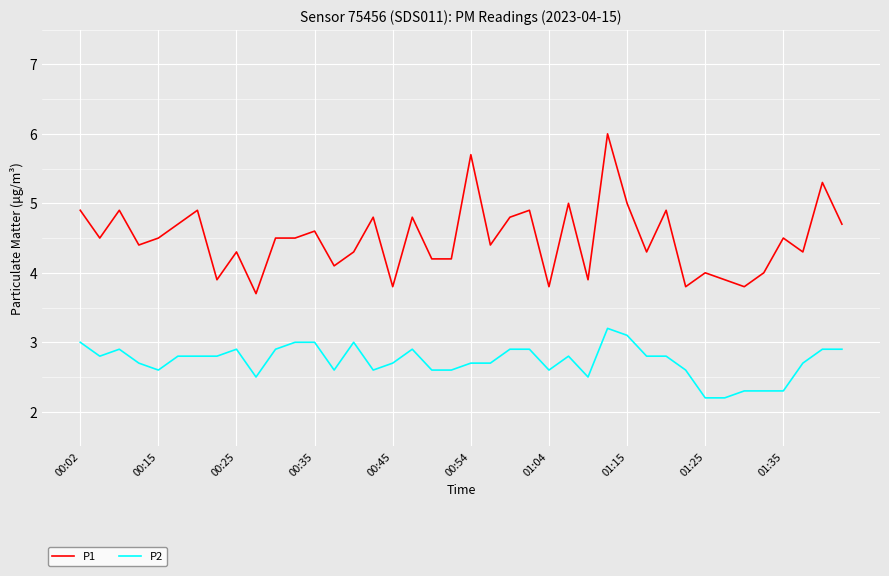

List the series in order of their overall mean, highest first.

P1, P2